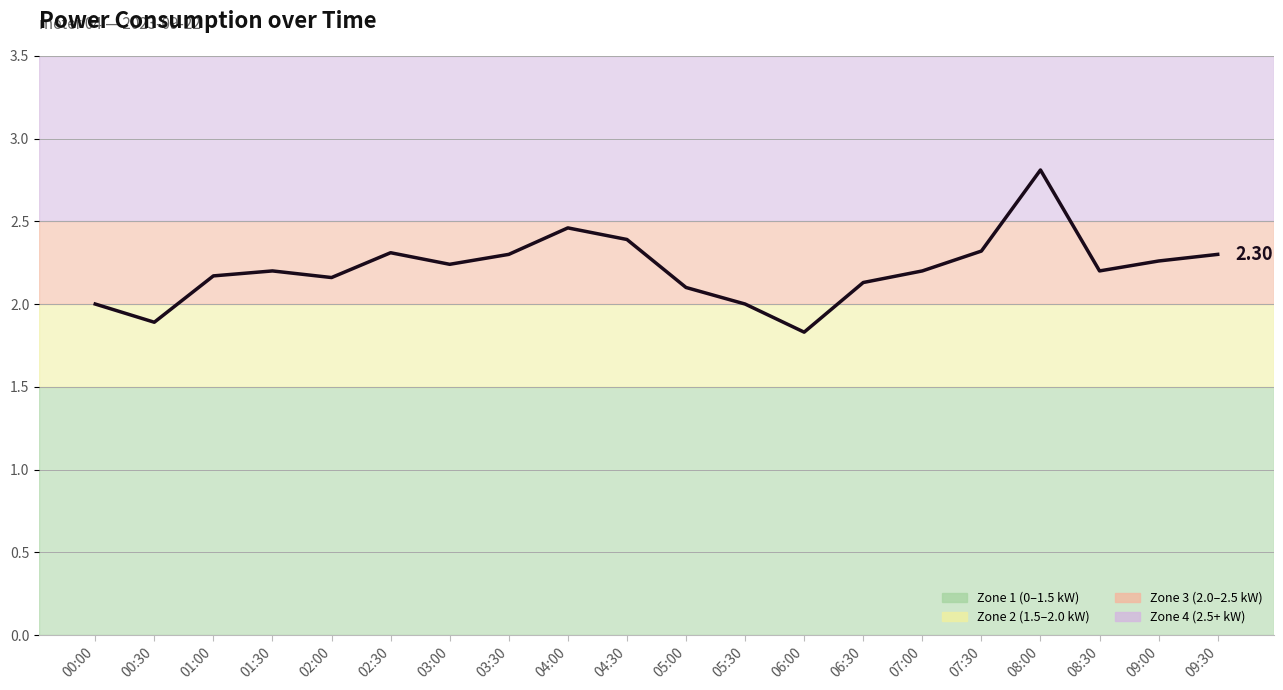

What is the smallest value displayed?

1.8